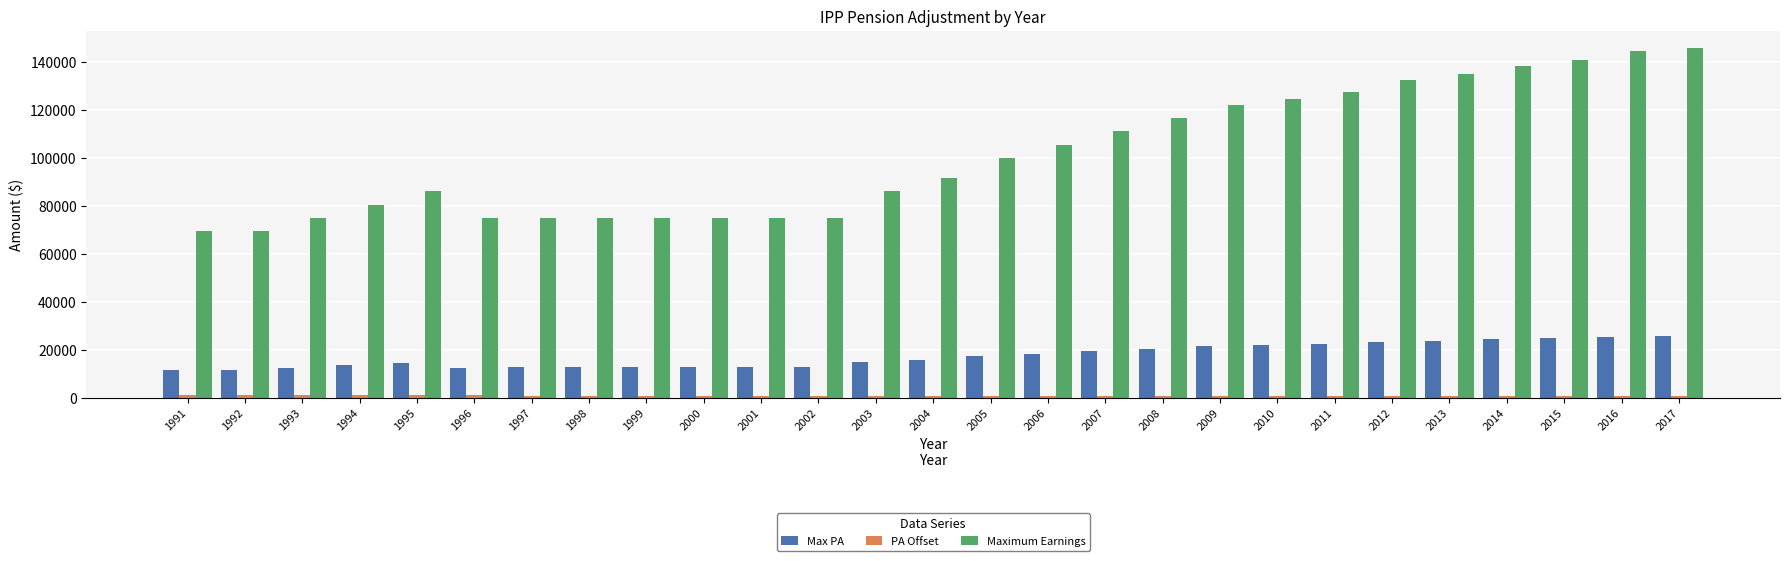

Which series has the widest spread of values?

Maximum Earnings